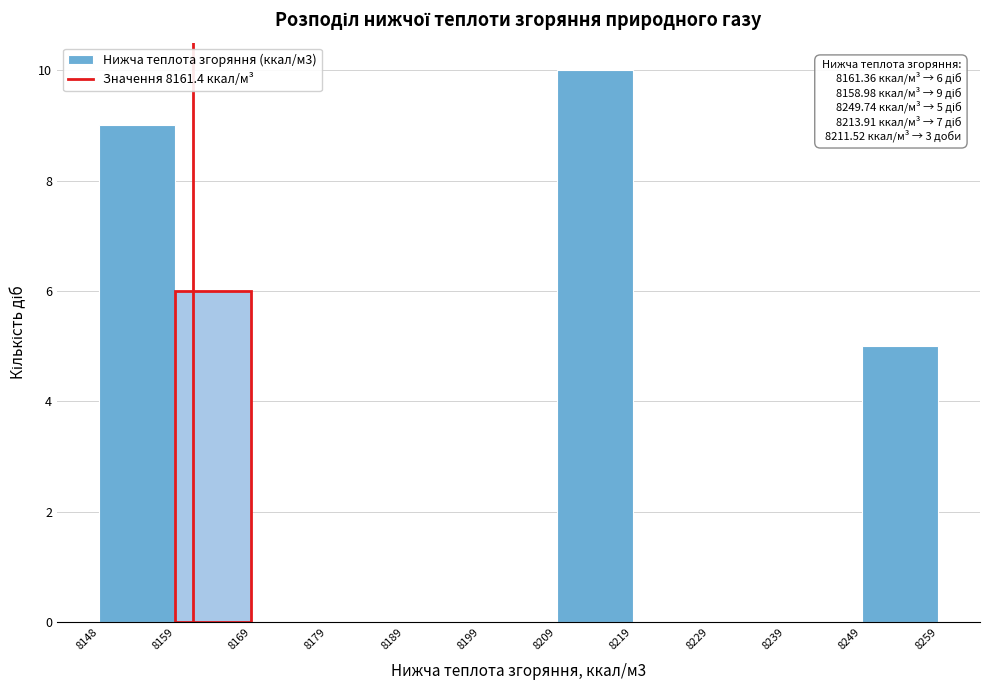

Over which range of the x-axis is the bar tallest?

8209 to 8219